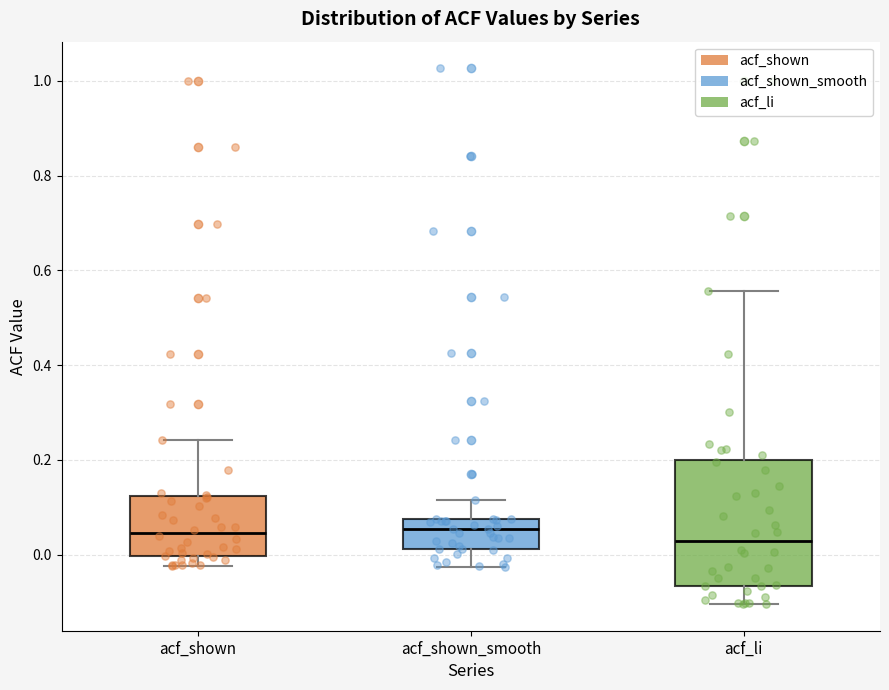

Where is the lower edge of the box for acf_shown on the y-axis? The values are not printed on the chart, so give them approximately, as read against the axis.

0.00